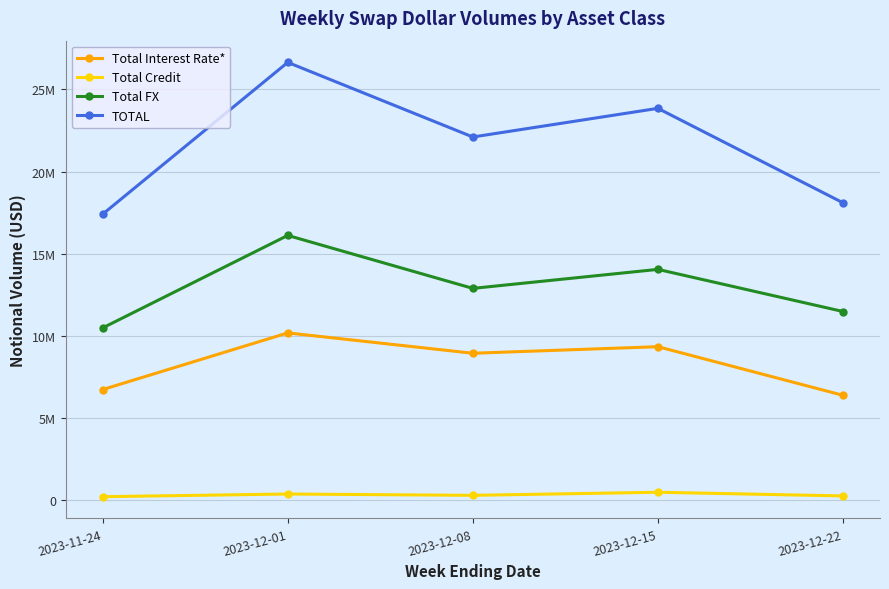

Where is Total Interest Rate* nearest to the value 8273618?

2023-12-08